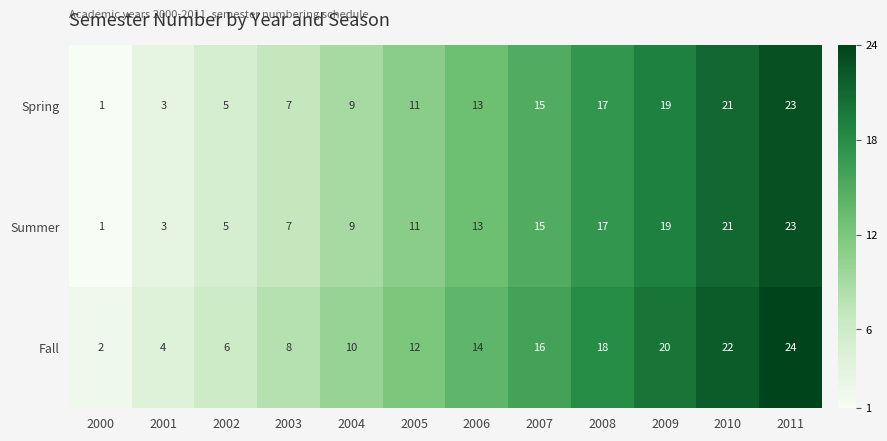

What is the total value across all series at 2011?

70